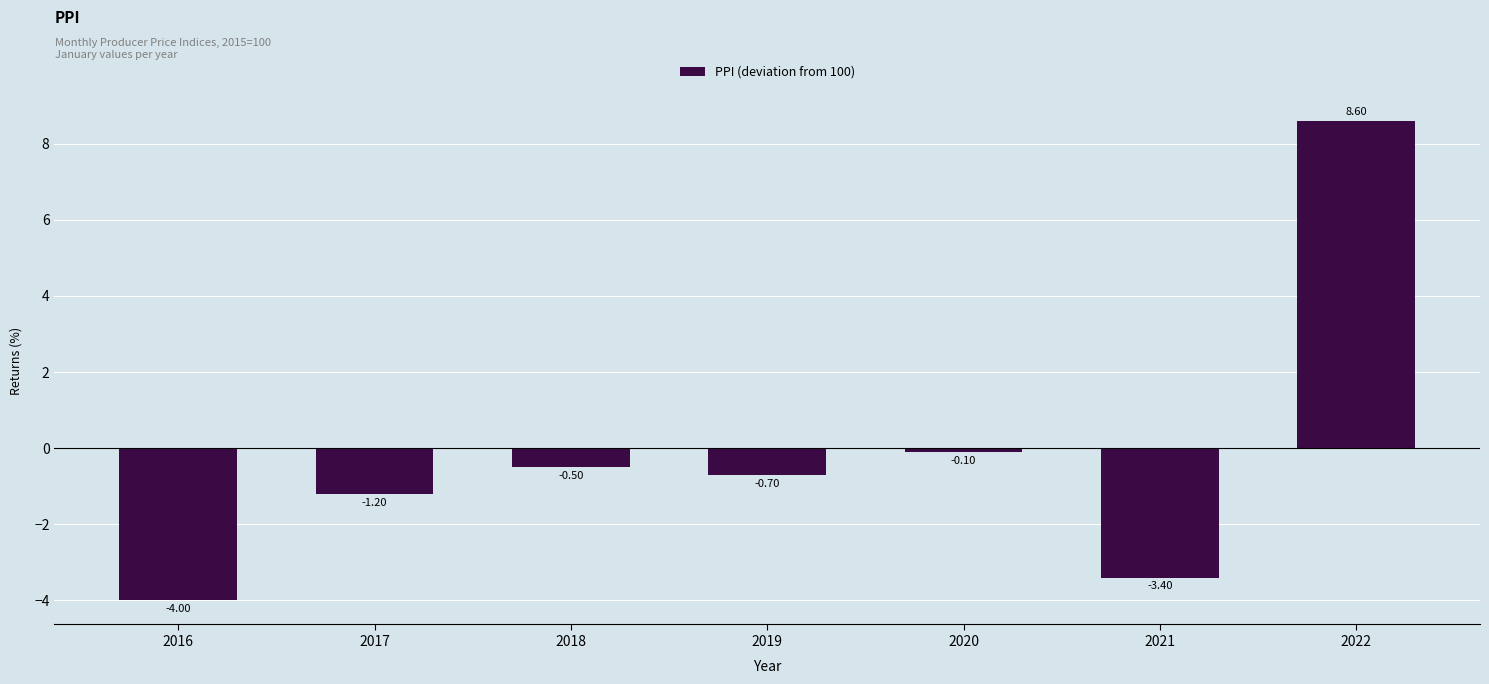

What is the difference between the values at 2019 and 2020?

0.6